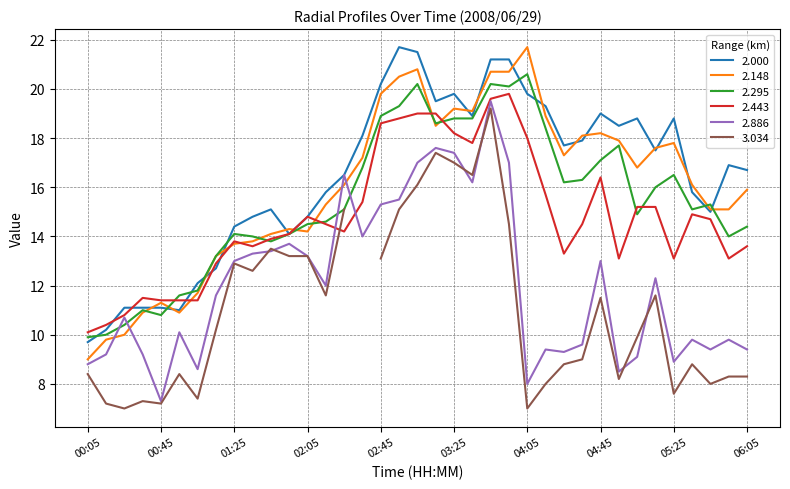

What is the sum of all 2.148 values?

591.3